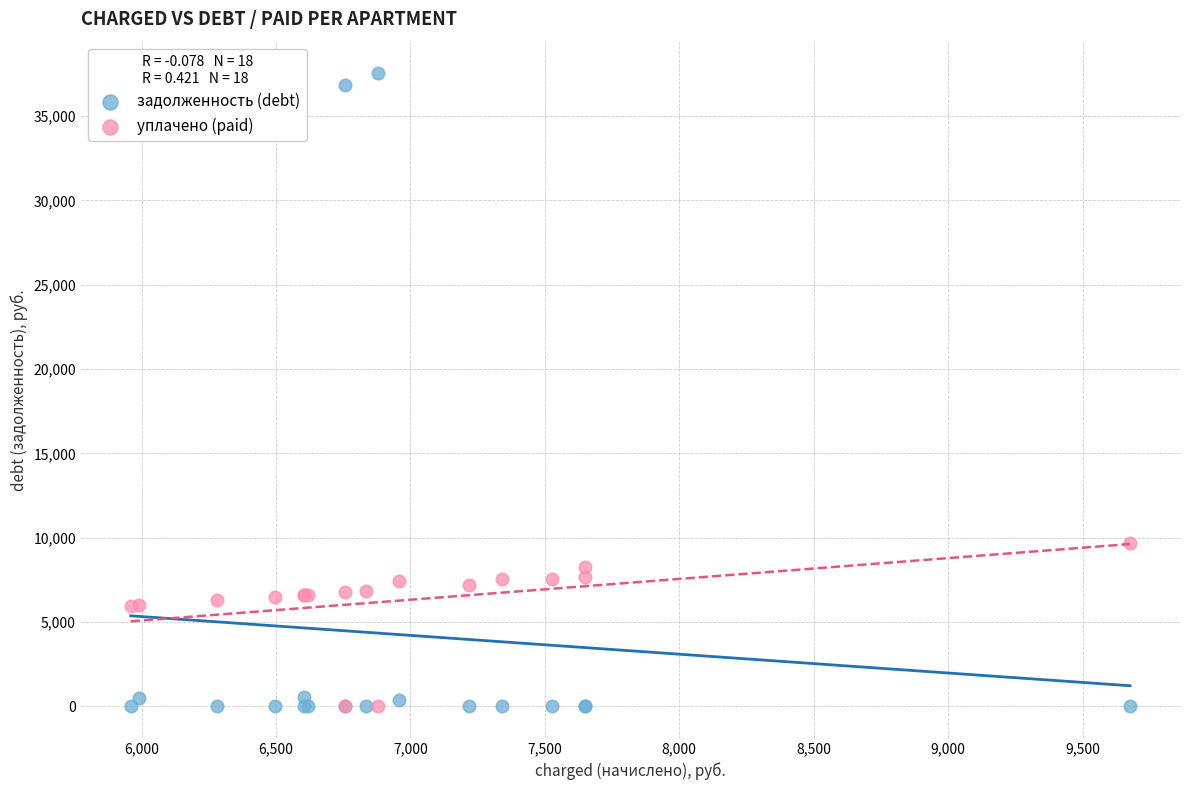

In the задолженность (debt) series, what Y value is closest to 18771?

36872.0